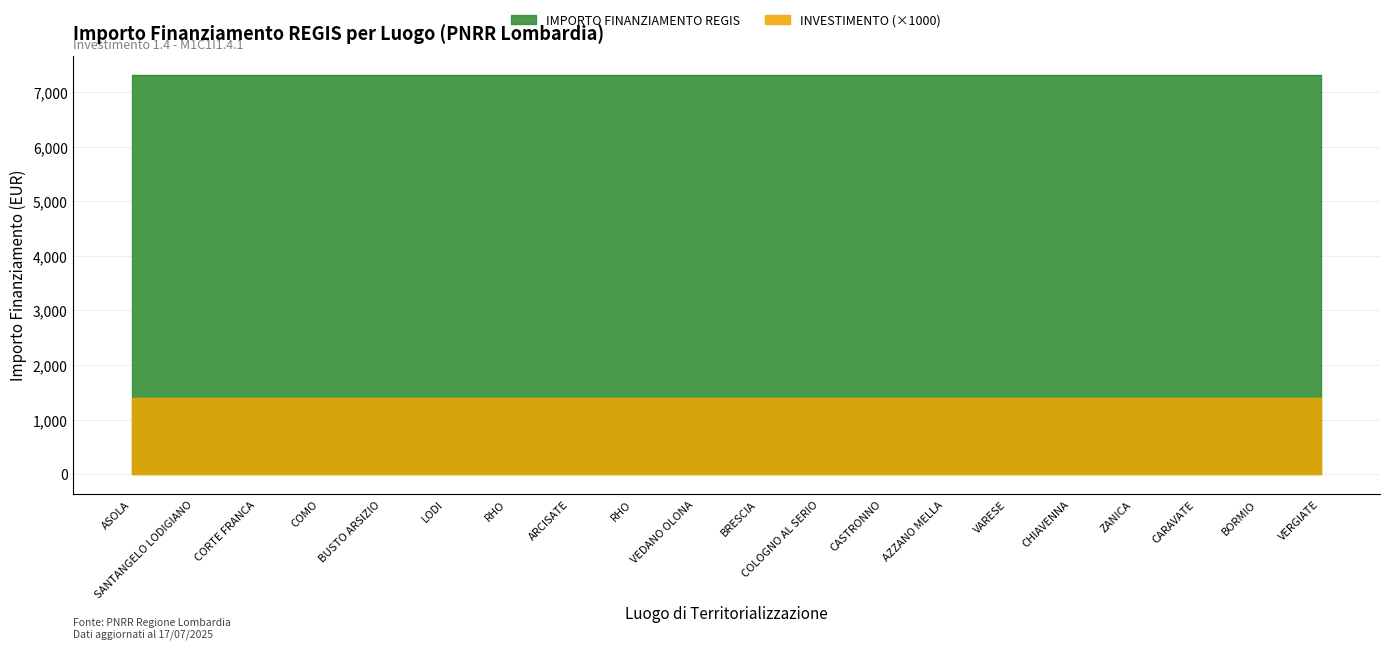

Reading right to left, extract all data points from this chart.

IMPORTO FINANZIAMENTO REGIS: VERGIATE=7301.0	BORMIO=7301.0	CARAVATE=7301.0	ZANICA=7301.0	CHIAVENNA=7301.0	VARESE=7301.0	AZZANO MELLA=7301.0	CASTRONNO=7301.0	COLOGNO AL SERIO=7301.0	BRESCIA=7301.0	VEDANO OLONA=7301.0	RHO=7301.0	ARCISATE=7301.0	RHO=7301.0	LODI=7301.0	BUSTO ARSIZIO=7301.0	COMO=7301.0	CORTE FRANCA=7301.0	SANTANGELO LODIGIANO=7301.0	ASOLA=7301.0
INVESTIMENTO: VERGIATE=1.4	BORMIO=1.4	CARAVATE=1.4	ZANICA=1.4	CHIAVENNA=1.4	VARESE=1.4	AZZANO MELLA=1.4	CASTRONNO=1.4	COLOGNO AL SERIO=1.4	BRESCIA=1.4	VEDANO OLONA=1.4	RHO=1.4	ARCISATE=1.4	RHO=1.4	LODI=1.4	BUSTO ARSIZIO=1.4	COMO=1.4	CORTE FRANCA=1.4	SANTANGELO LODIGIANO=1.4	ASOLA=1.4